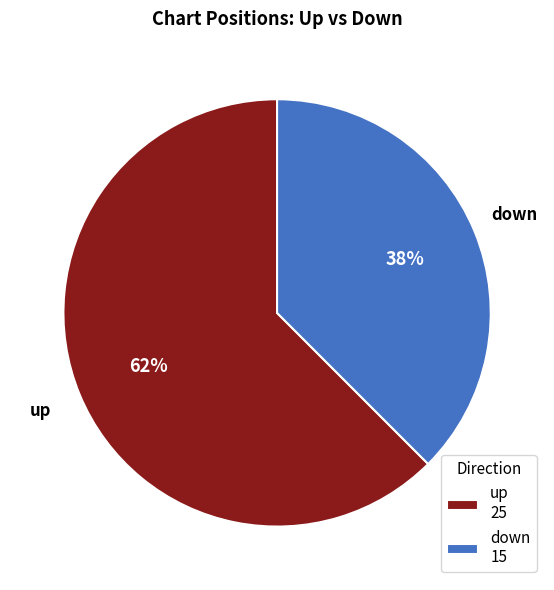

To the nearest percent, what percentage of the pie is up?

62%